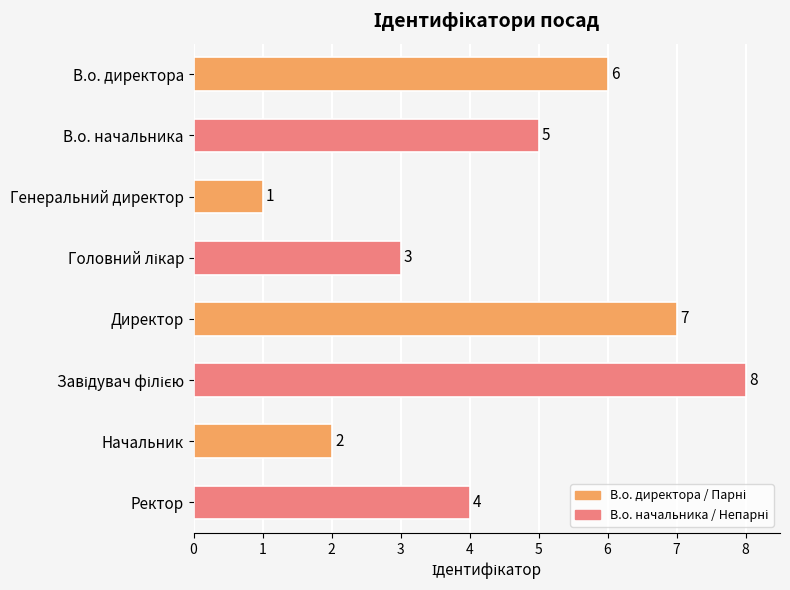

The chart shows a value of 5 at В.о. начальника. True or false?

True